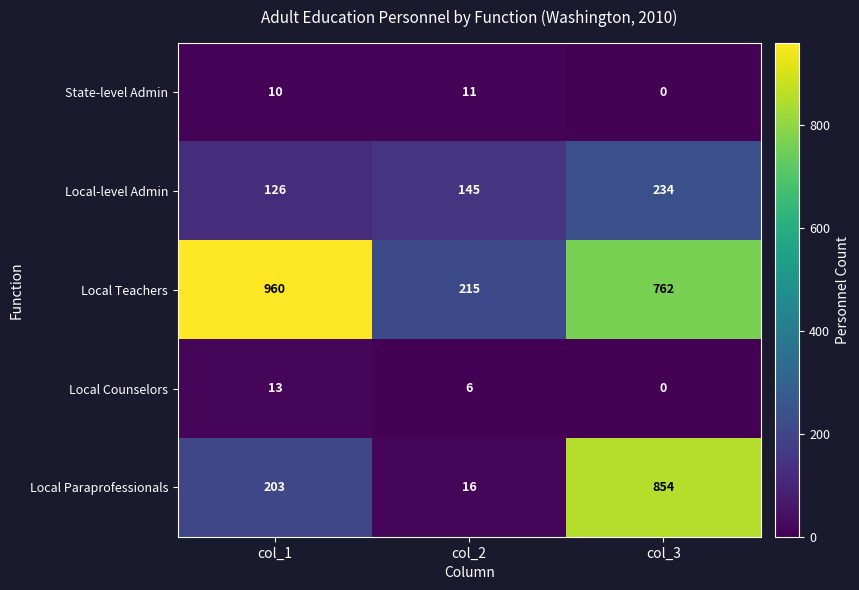

At which category is the sum across all series the highest?

col_3